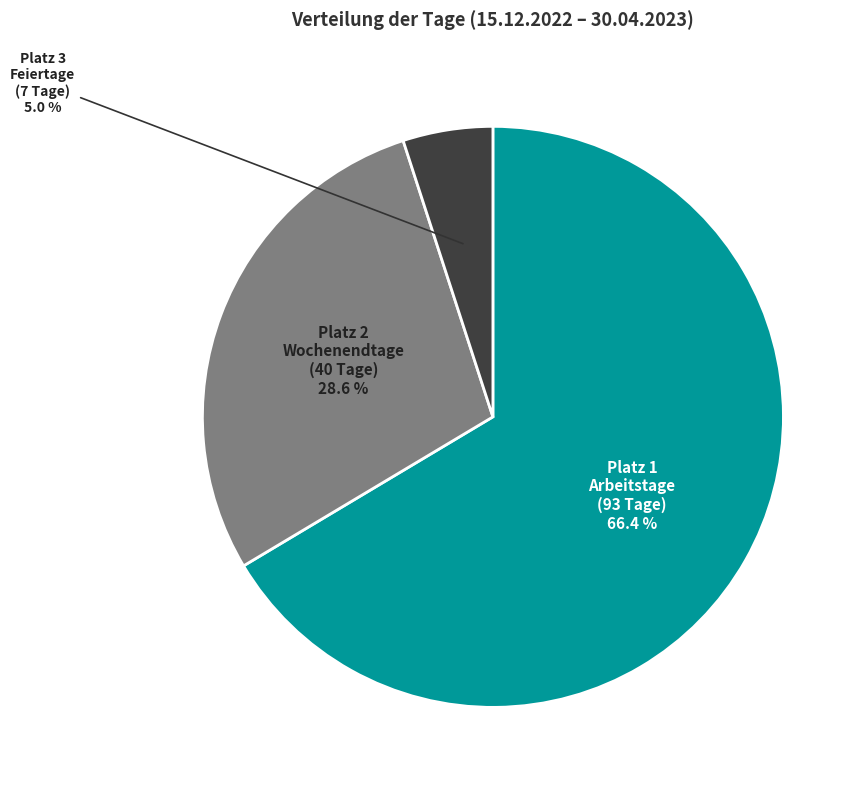

Which slice is the largest?

Arbeitstage